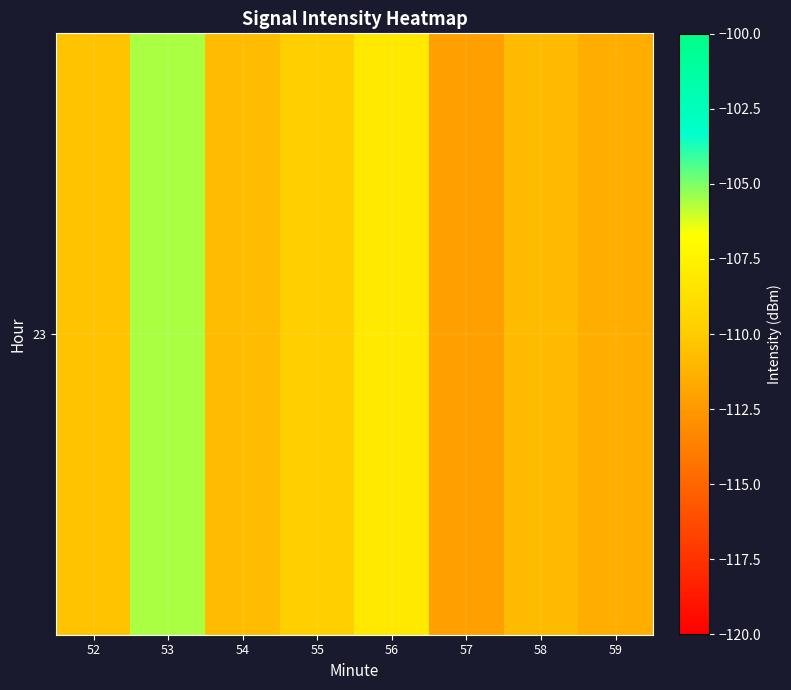

Where does the data first go above -110?

53